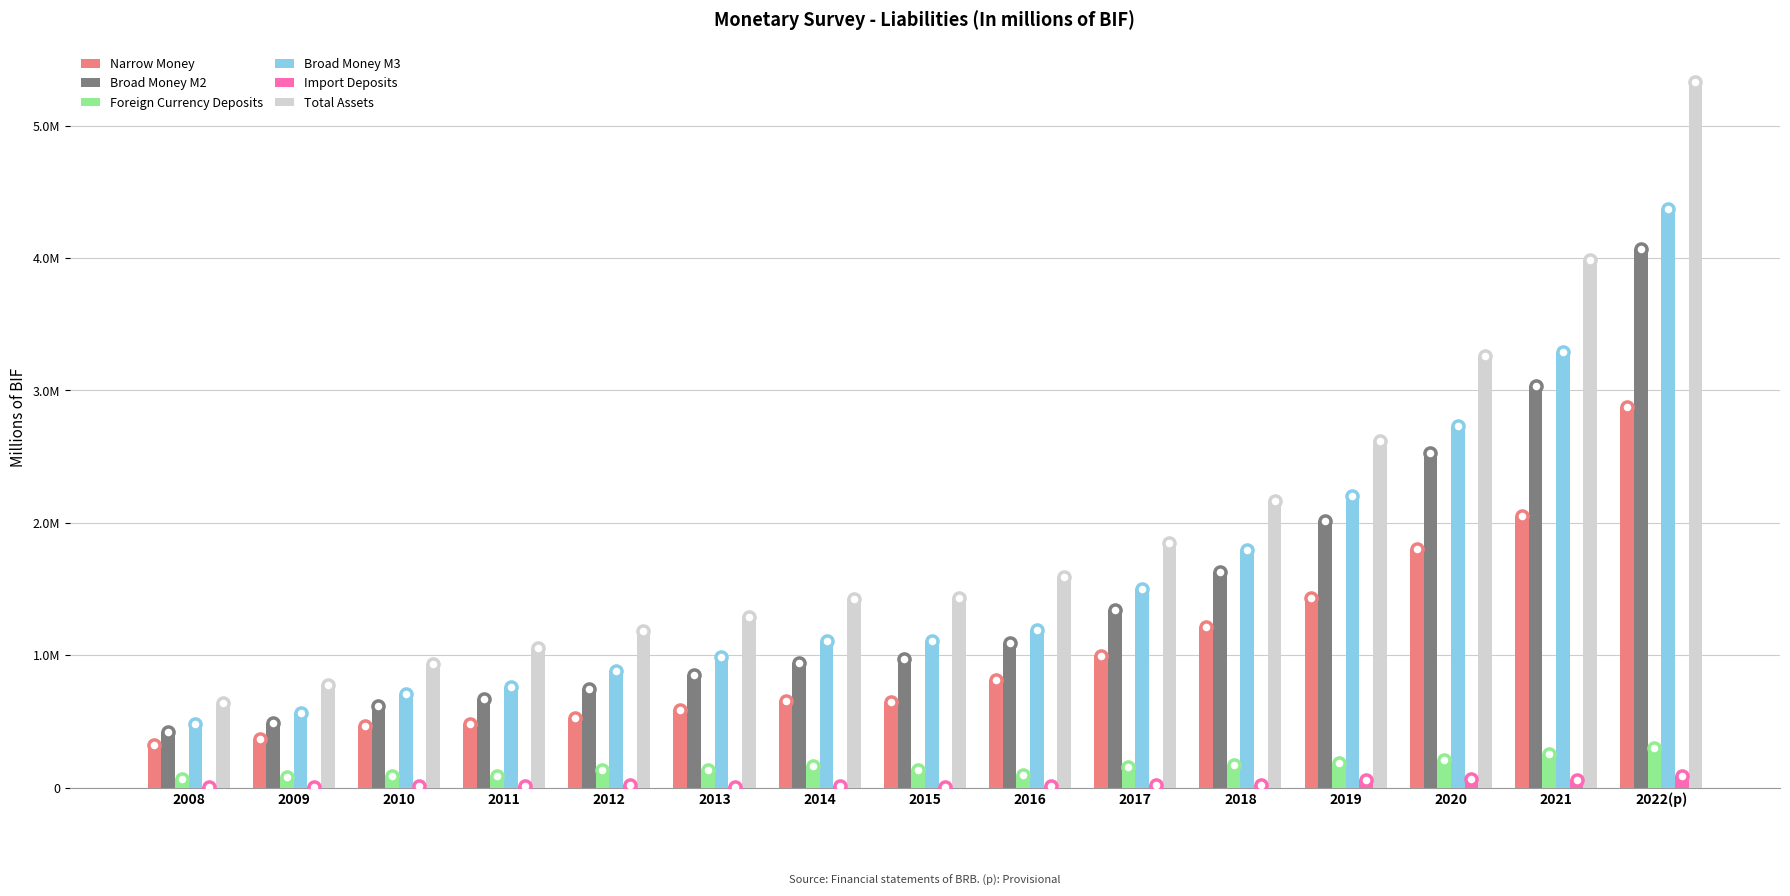

The value of Total Assets at 2008 is 920058.3. True or false?

False